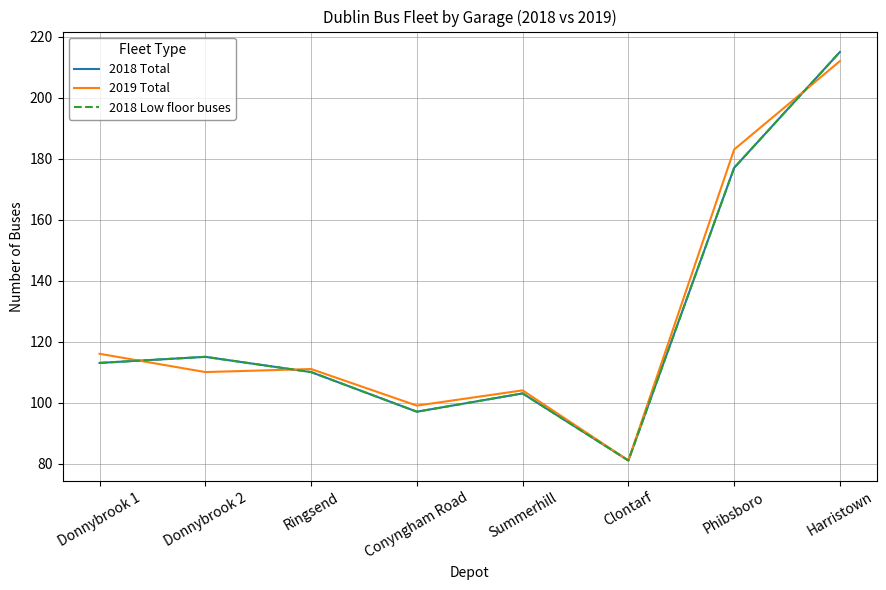

True or false: 2018 Low floor buses has more than 0 interior local peaks.

True